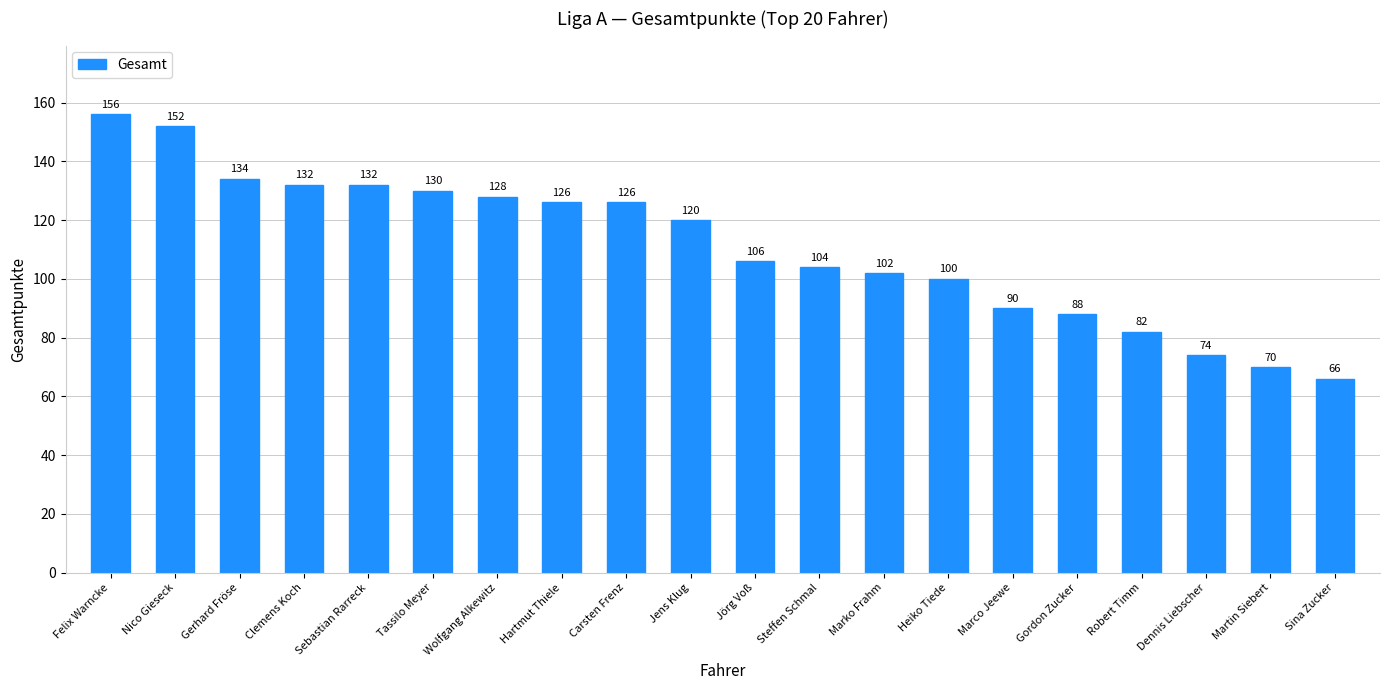

Between Hartmut Thiele and Wolfgang Alkewitz, which is larger?

Wolfgang Alkewitz